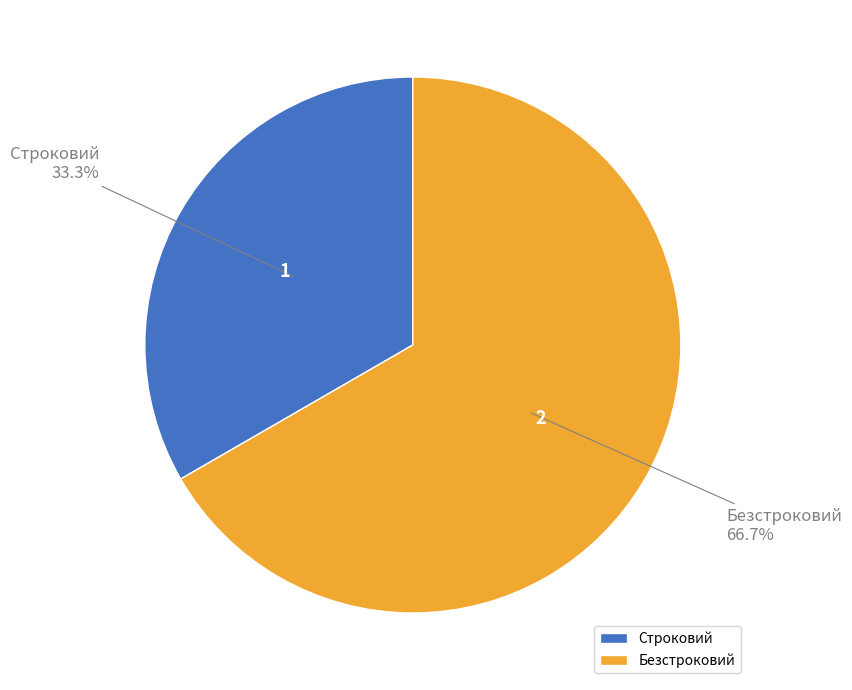

Is Безстроковий the majority of the pie?

Yes